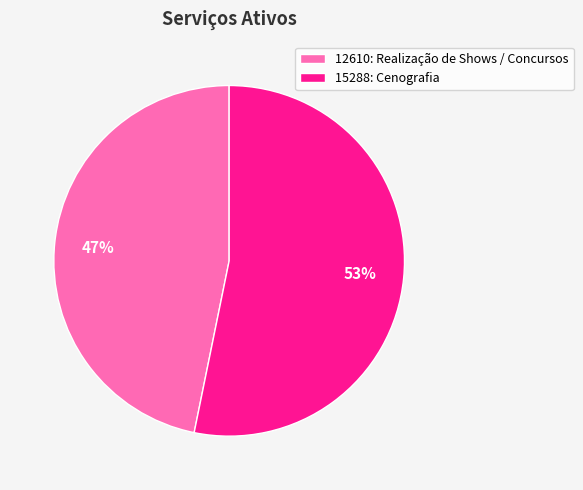

To the nearest percent, what percentage of the pie is 12610: Realização de Shows / Concursos?

47%